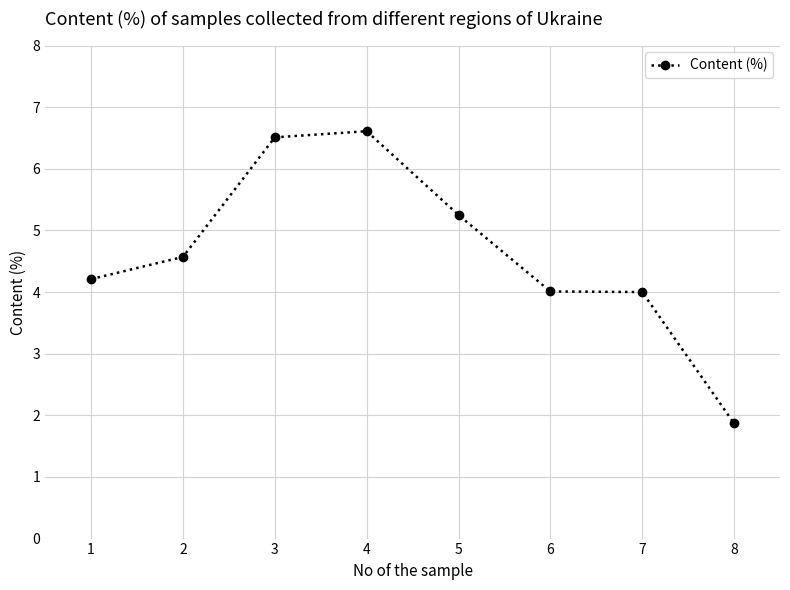

What is the minimum value shown in the chart?

1.9